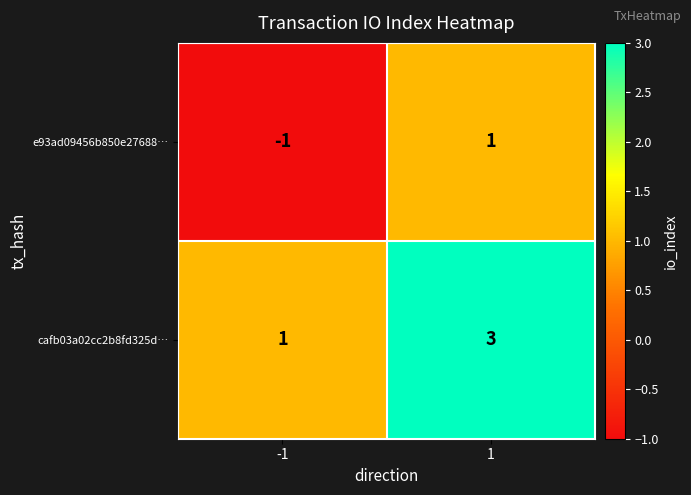

True or false: cafb03a02cc2b8fd325d… has a value of 0 at -1.

False